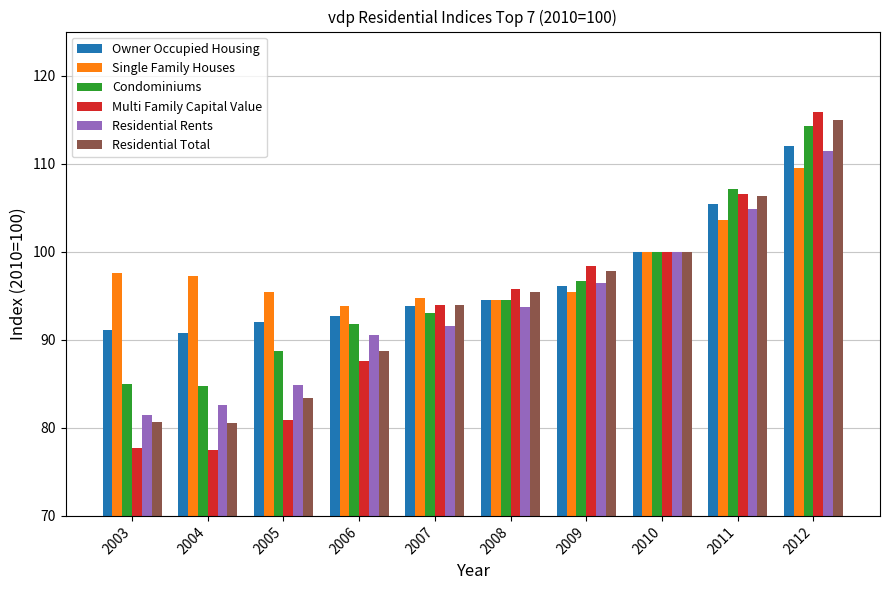

What is the value of the Multi Family Capital Value bar at the 7th from the left?

98.4